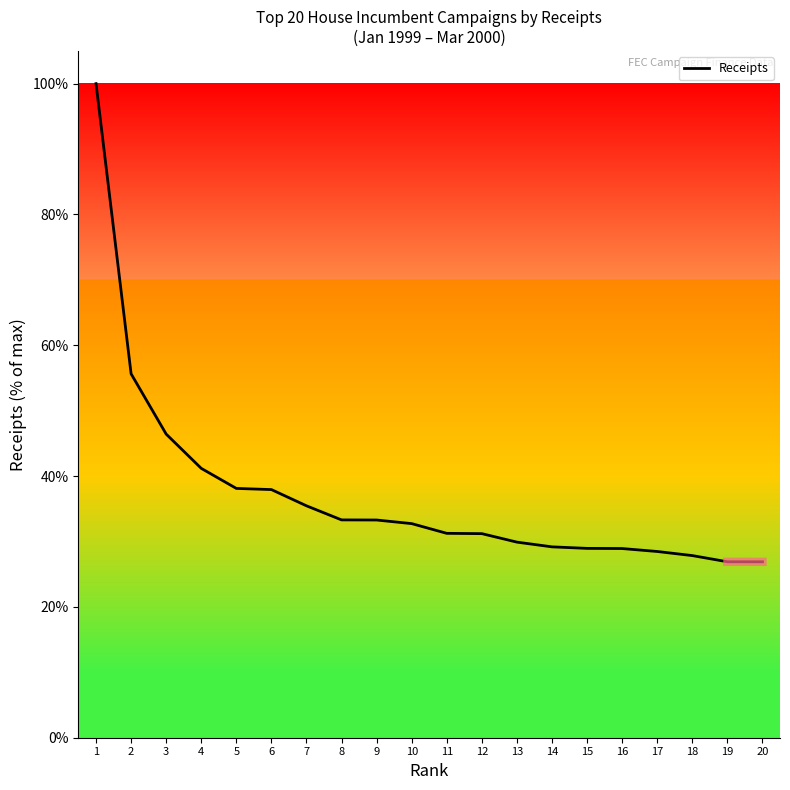

What is the smallest value displayed?

26.9